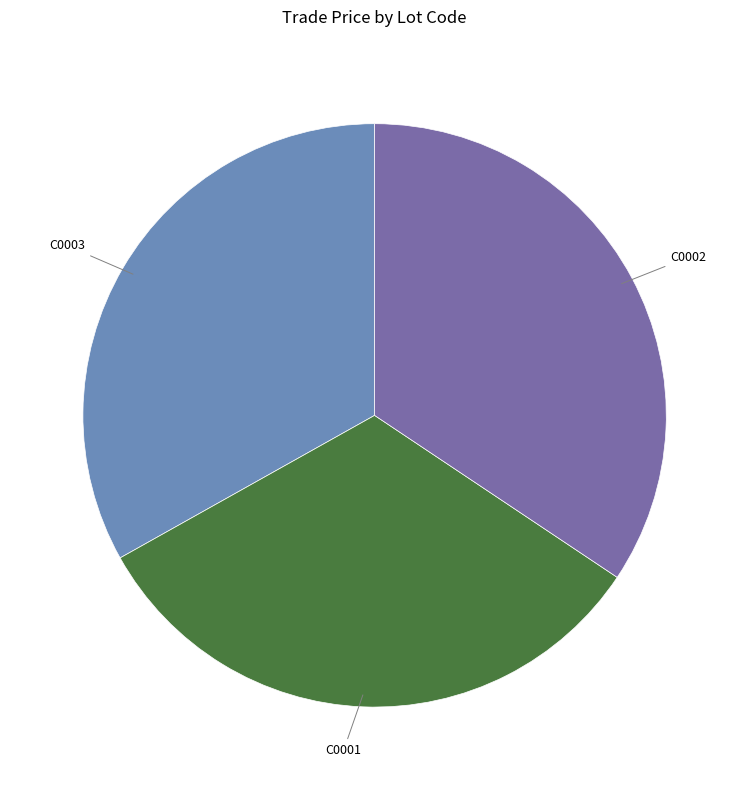

How many segments does this pie chart have?

3